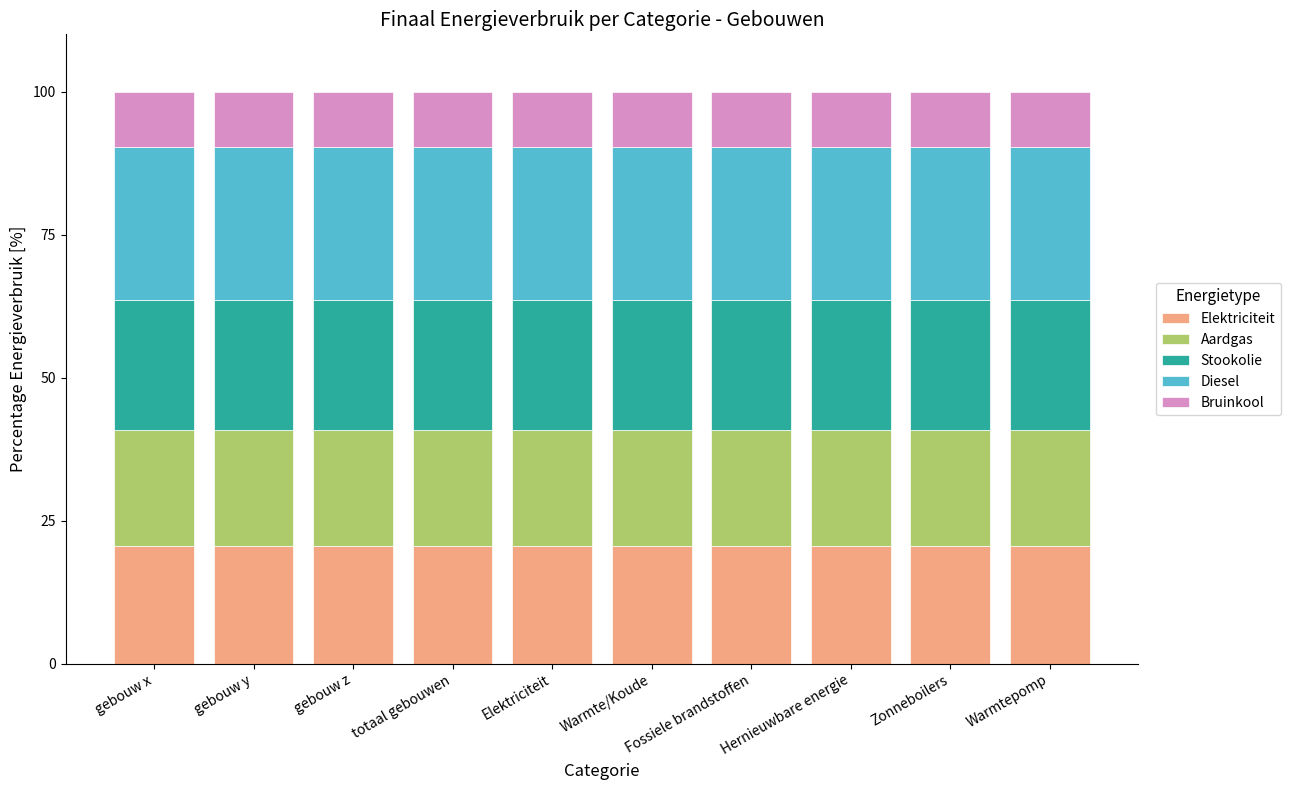

How many distinct data groups are displayed?

5